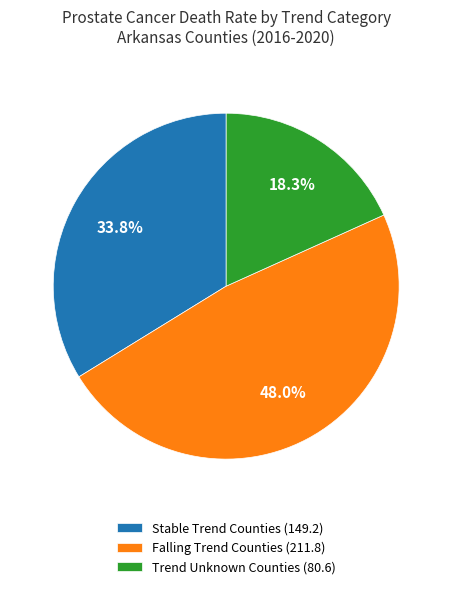

Does any single category account for the majority?

No